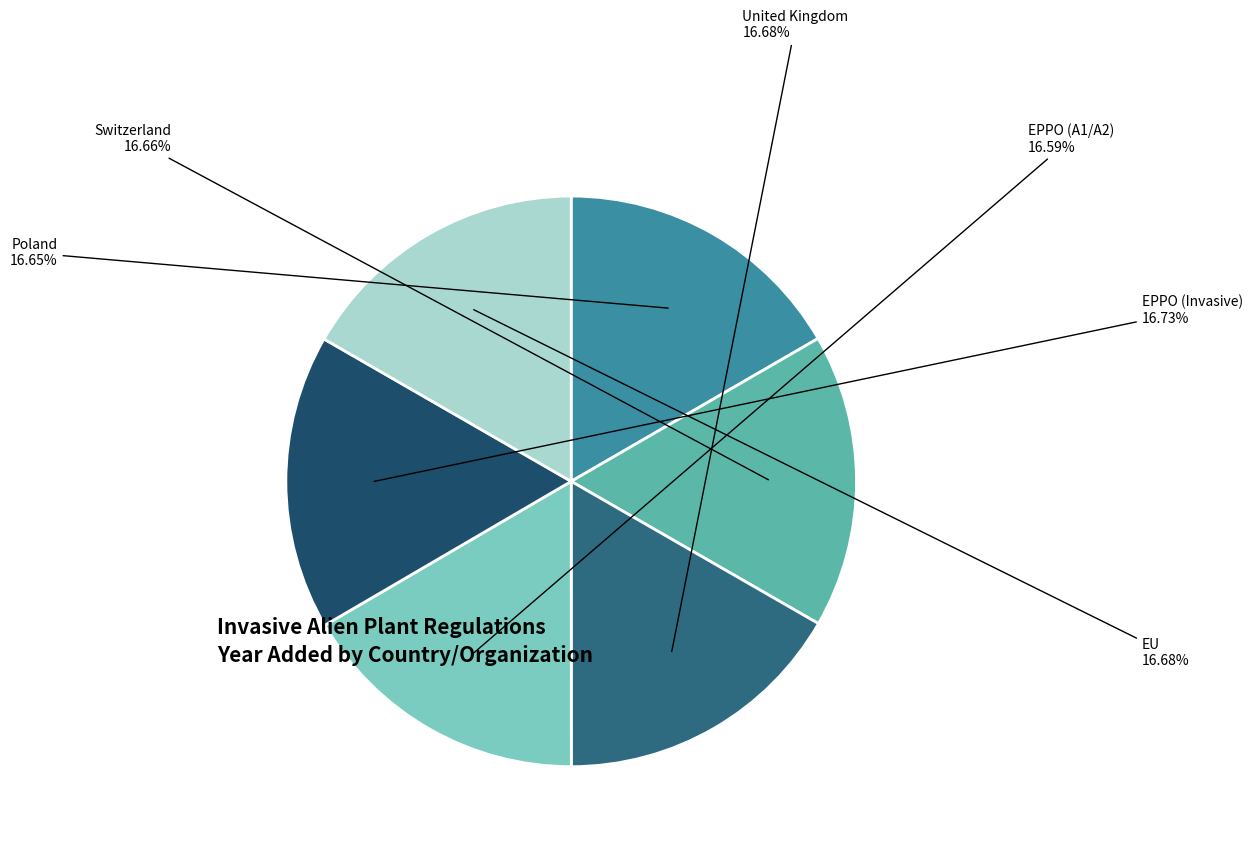

Is EU the majority of the pie?

No